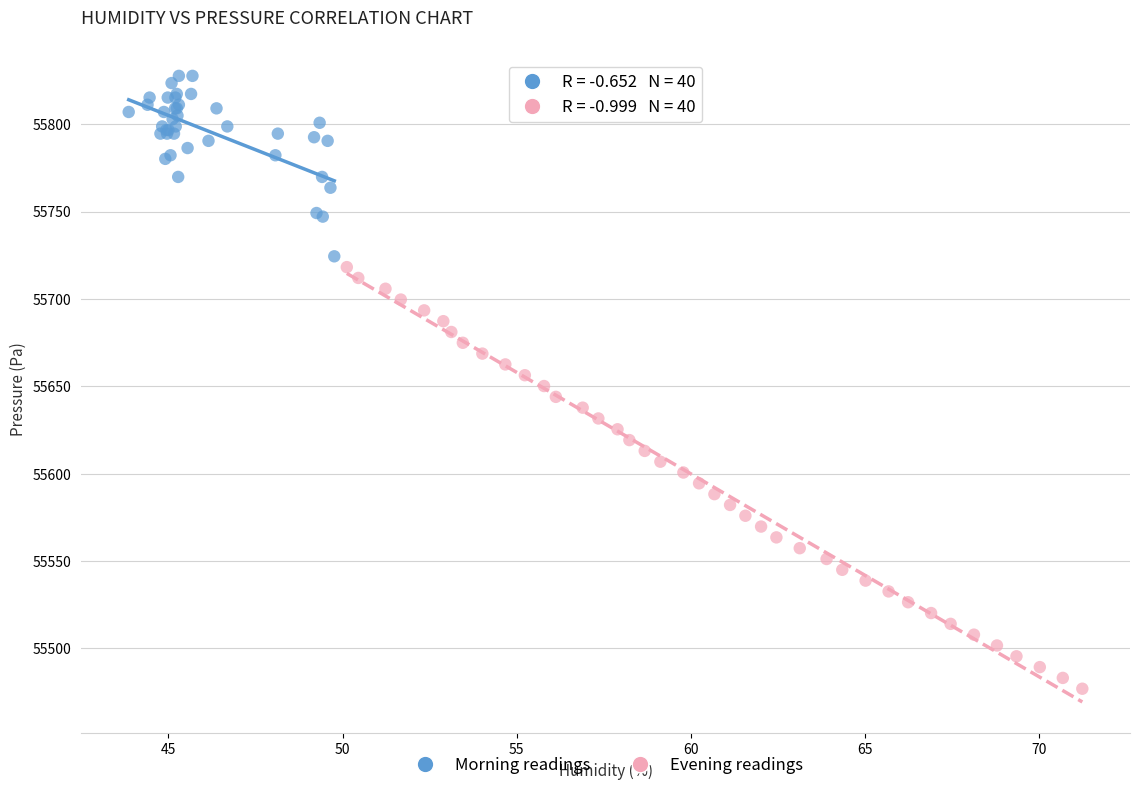

What are all the series names shown in the legend?

Morning readings, Evening readings